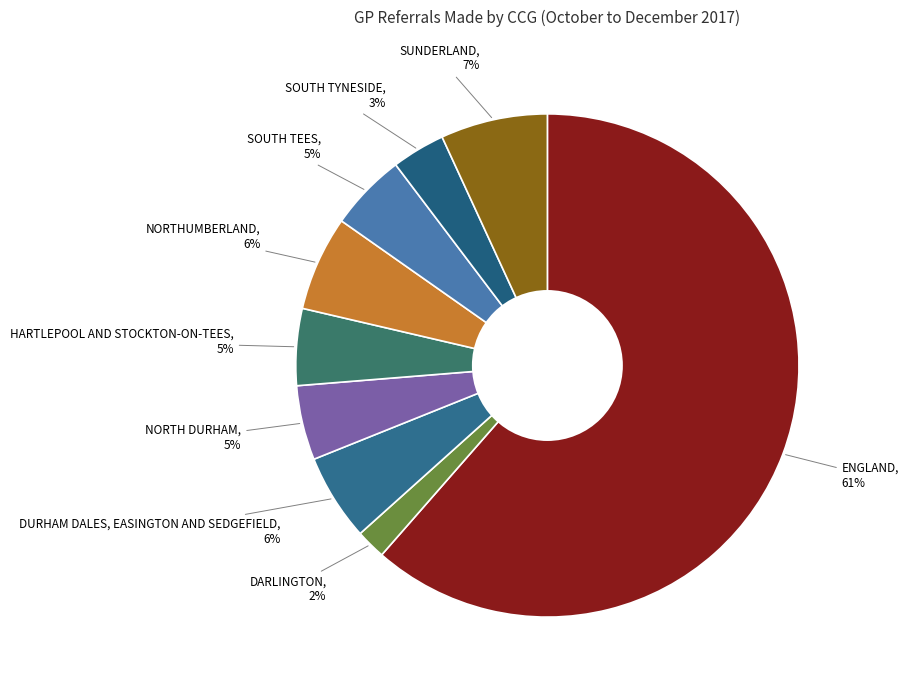

How many segments does this pie chart have?

9